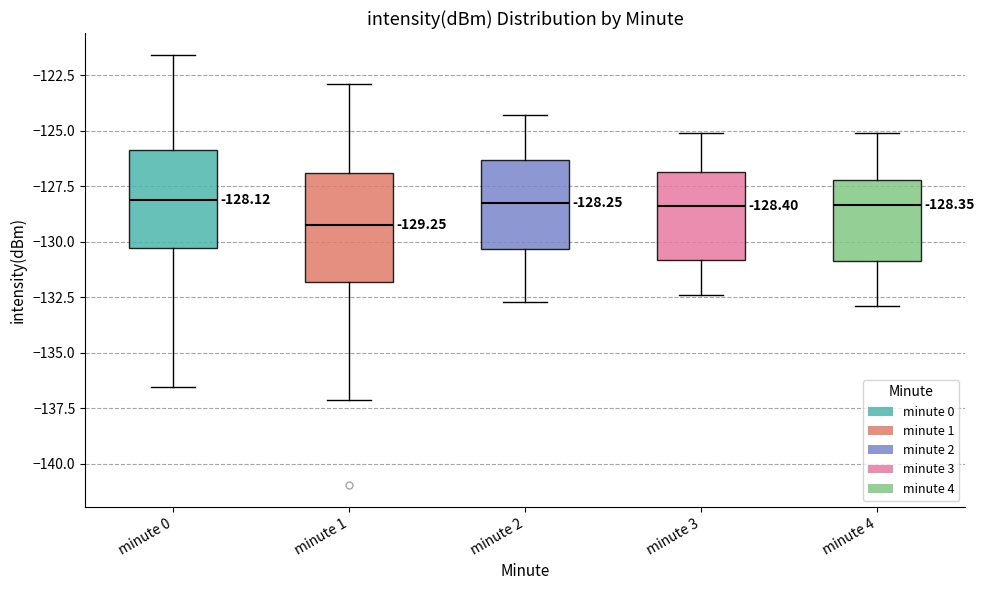

Which box's median line is the lowest?

minute 1